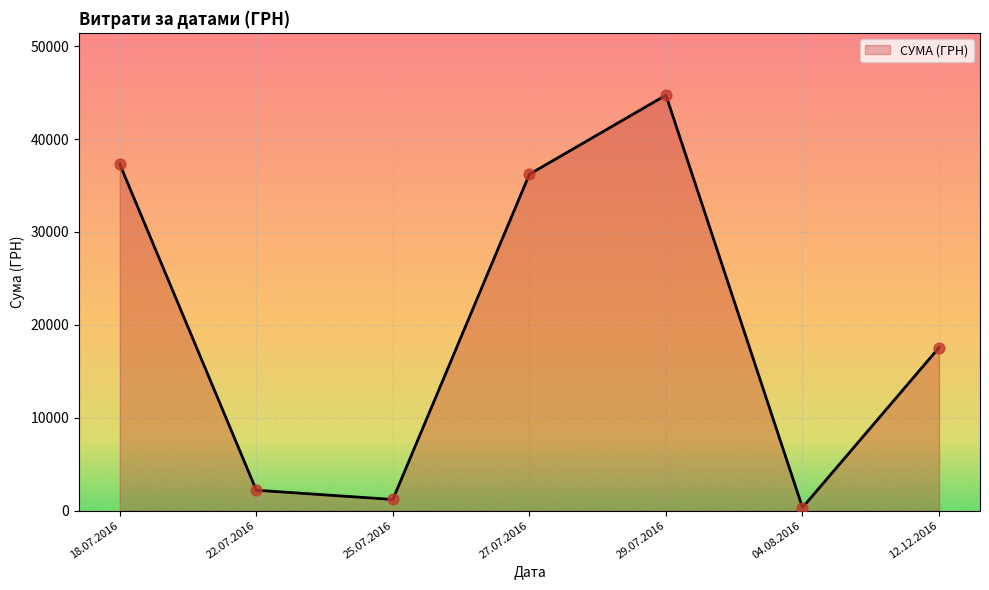

Which has a higher value, 27.07.2016 or 29.07.2016?

29.07.2016